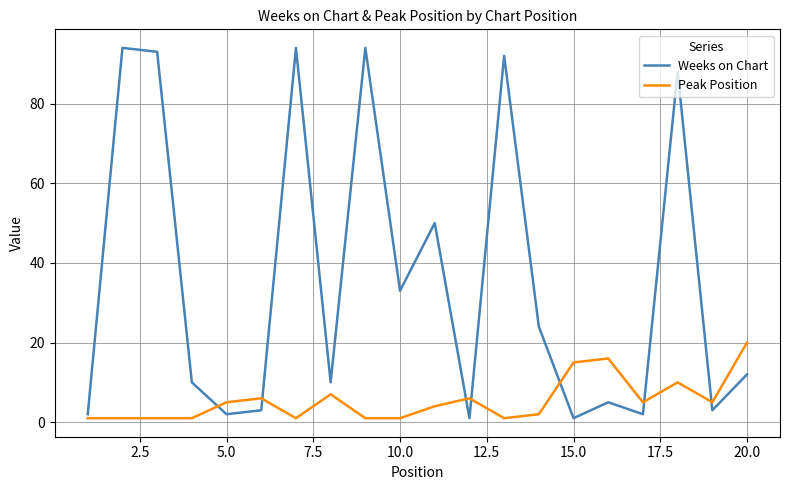

List the series in order of their peak value, lowest first.

Peak Position, Weeks on Chart